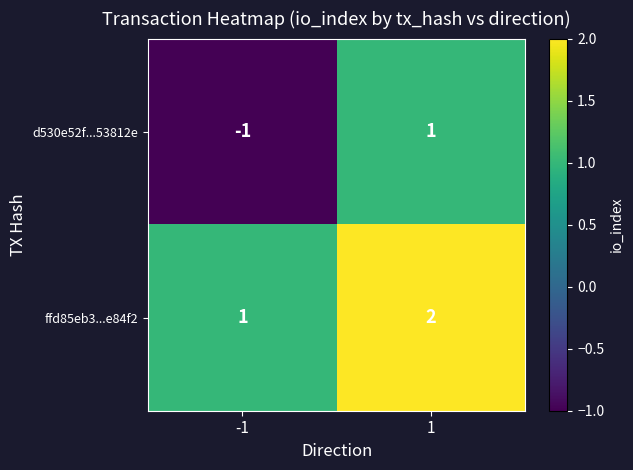

Which series has the largest total across all categories?

ffd85eb3...e84f2